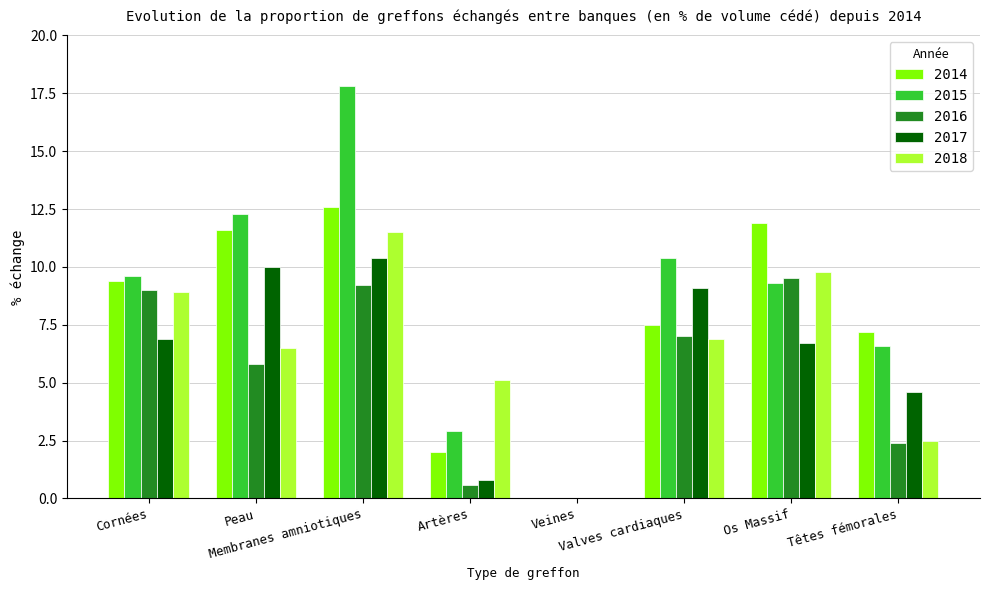

What is the spread (max minus min) of values at Valves cardiaques?

3.5